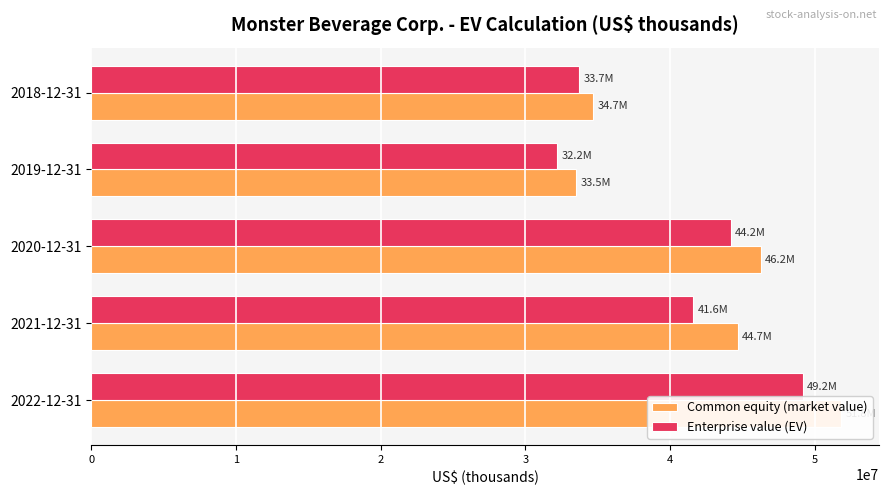

What is the difference between the highest and lowest values at 2021-12-31?

3075188